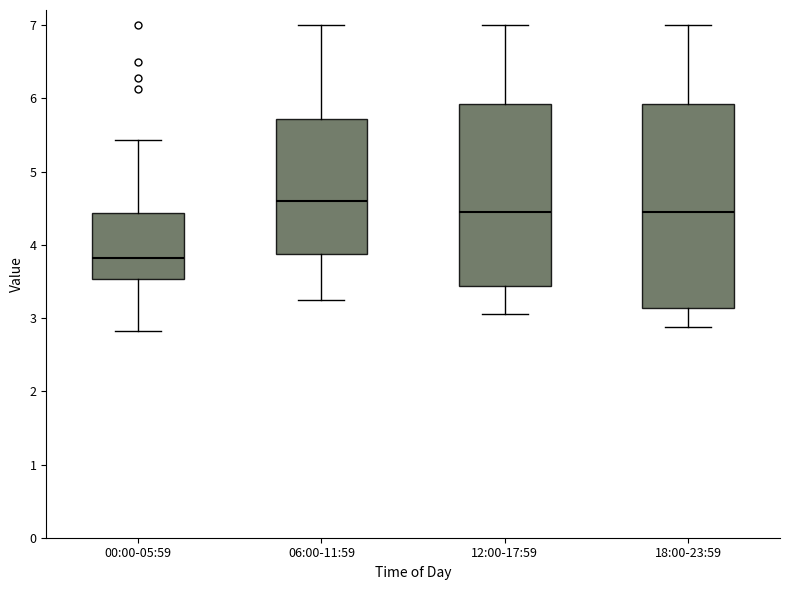

Which box's median line is the lowest?

00:00-05:59